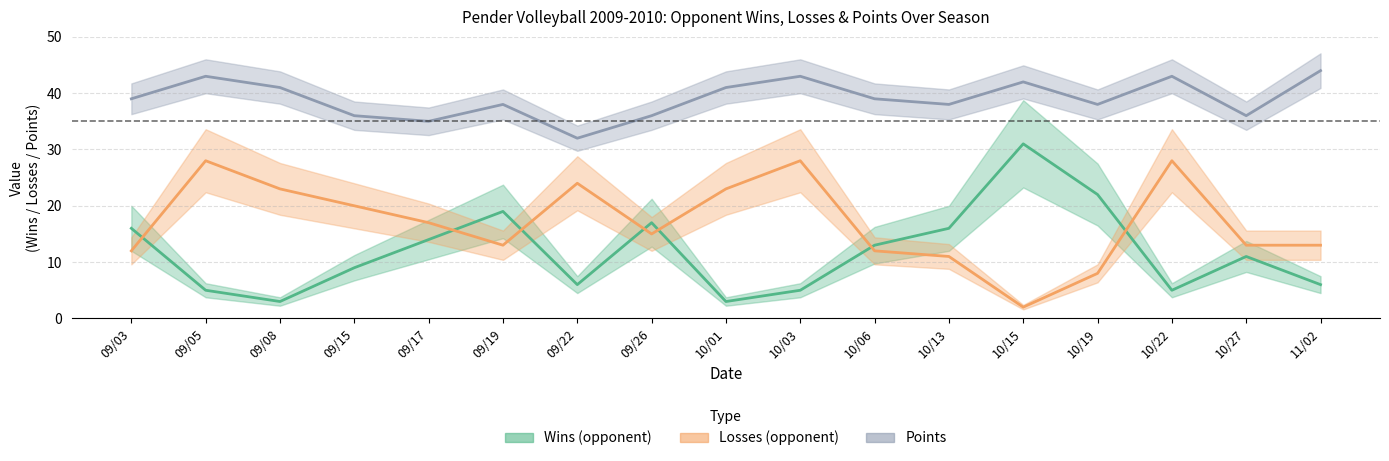

What is the sum of all wins values?

201